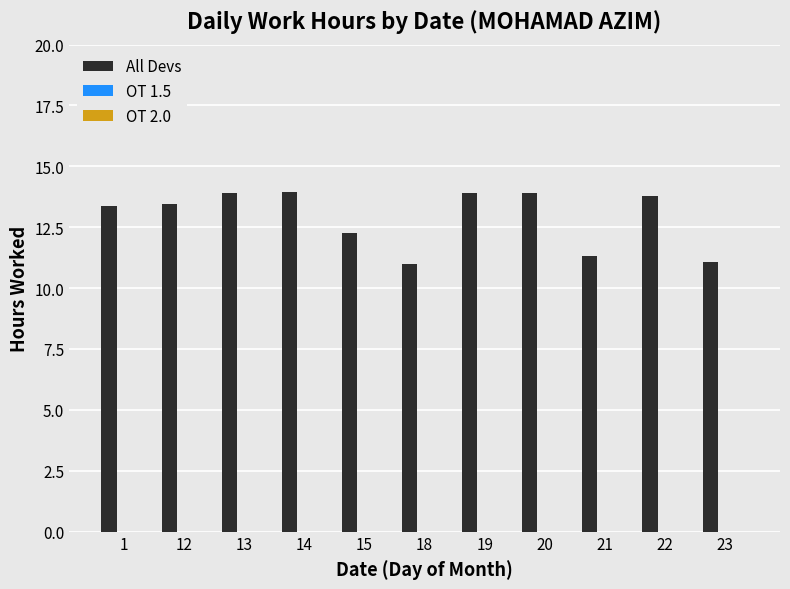

Are the bars horizontal?

No